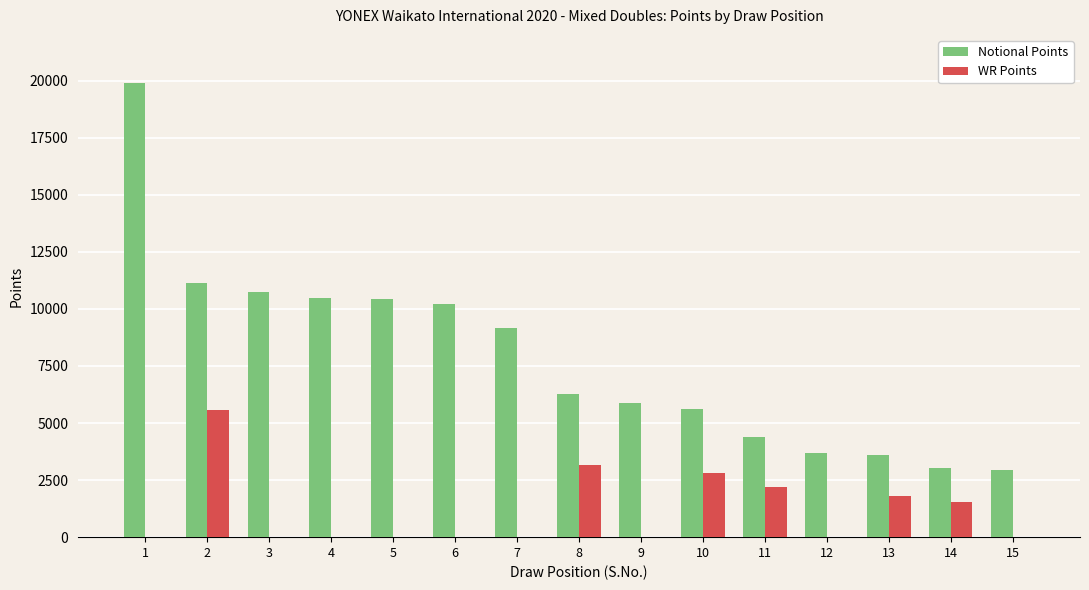

Is the value of WR Points at 6 greater than the value of Notional Points at 8?

No